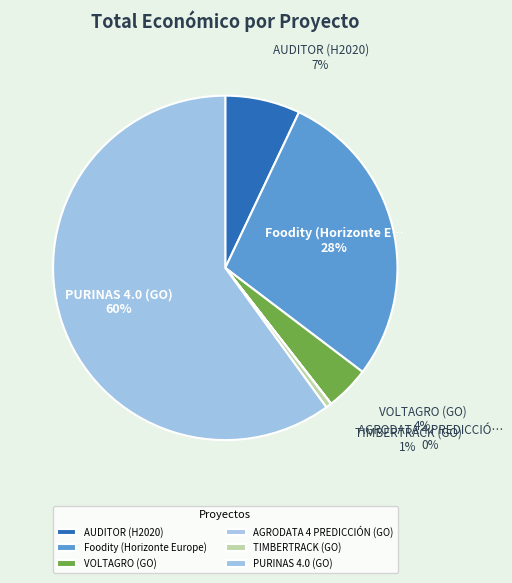

To the nearest percent, what is the difference between the largest and smallest slice percentages?

60%